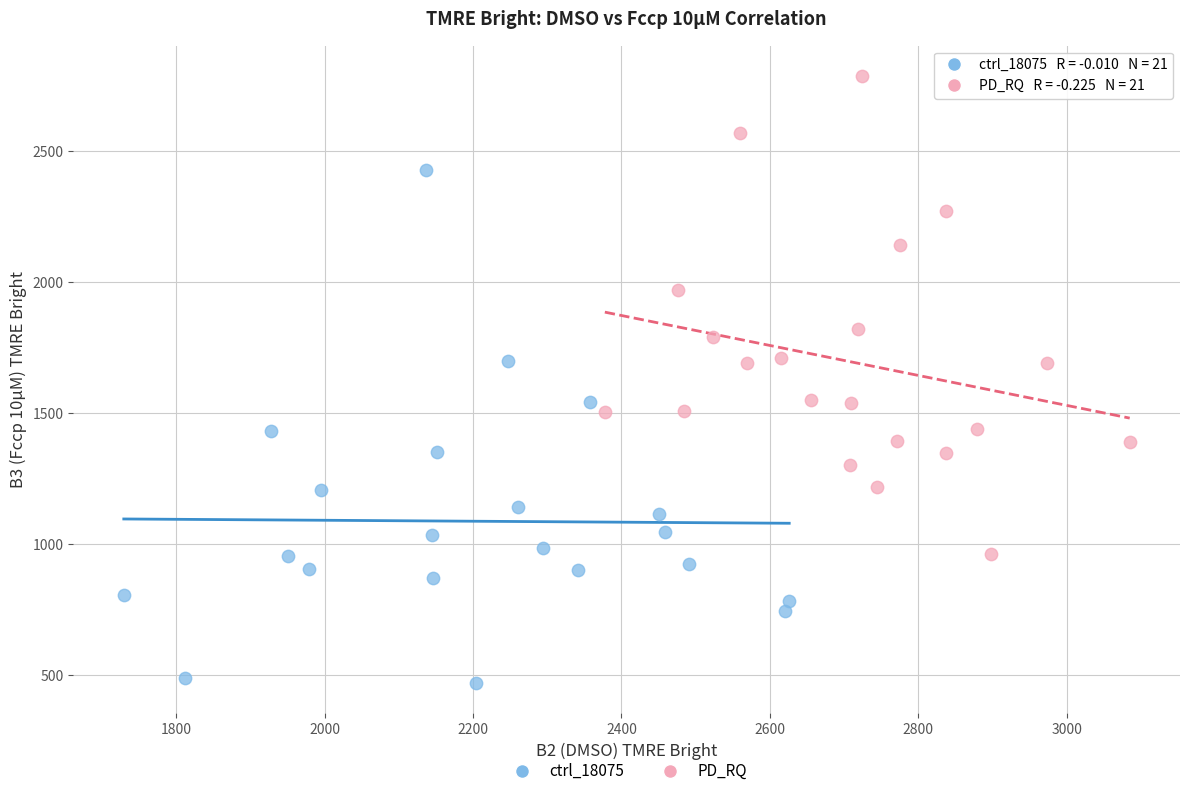

Which series contains the lowest Y value?

ctrl_18075